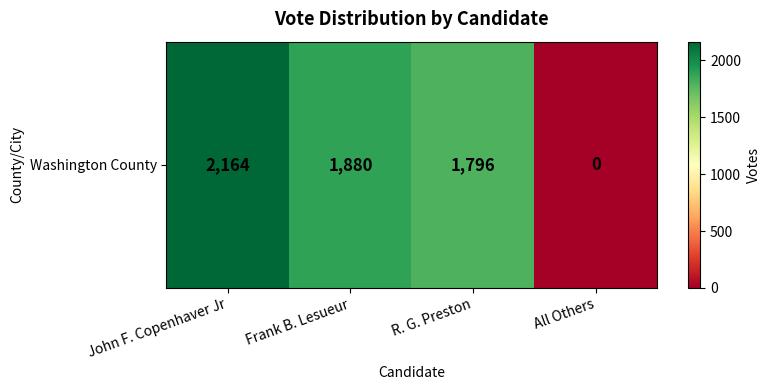

Between R. G. Preston and All Others, which is larger?

R. G. Preston